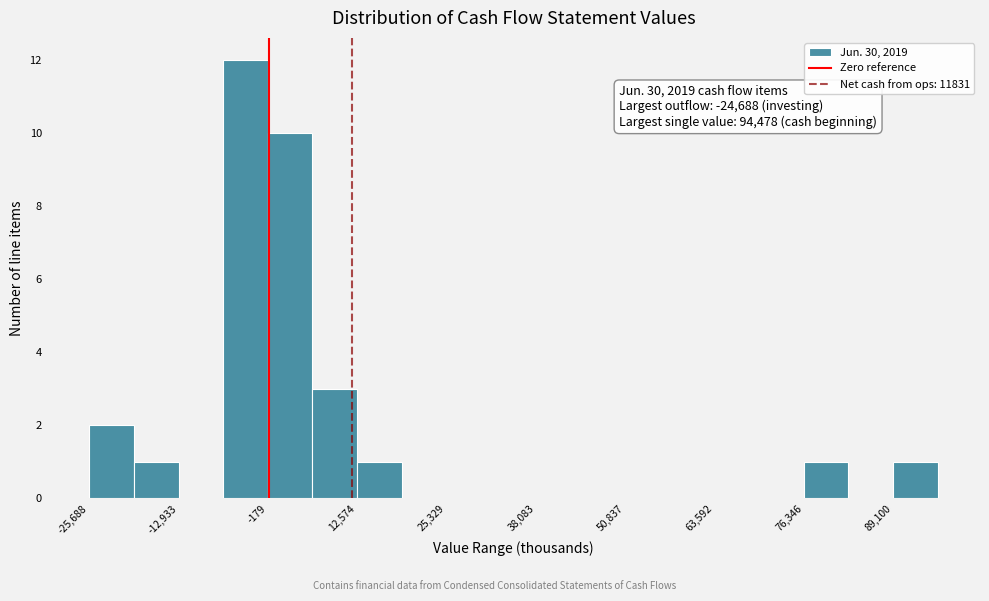

Around what value on the x-axis is the tallest bar? Give the approximate position of its centre, as read against the axis.

-4000